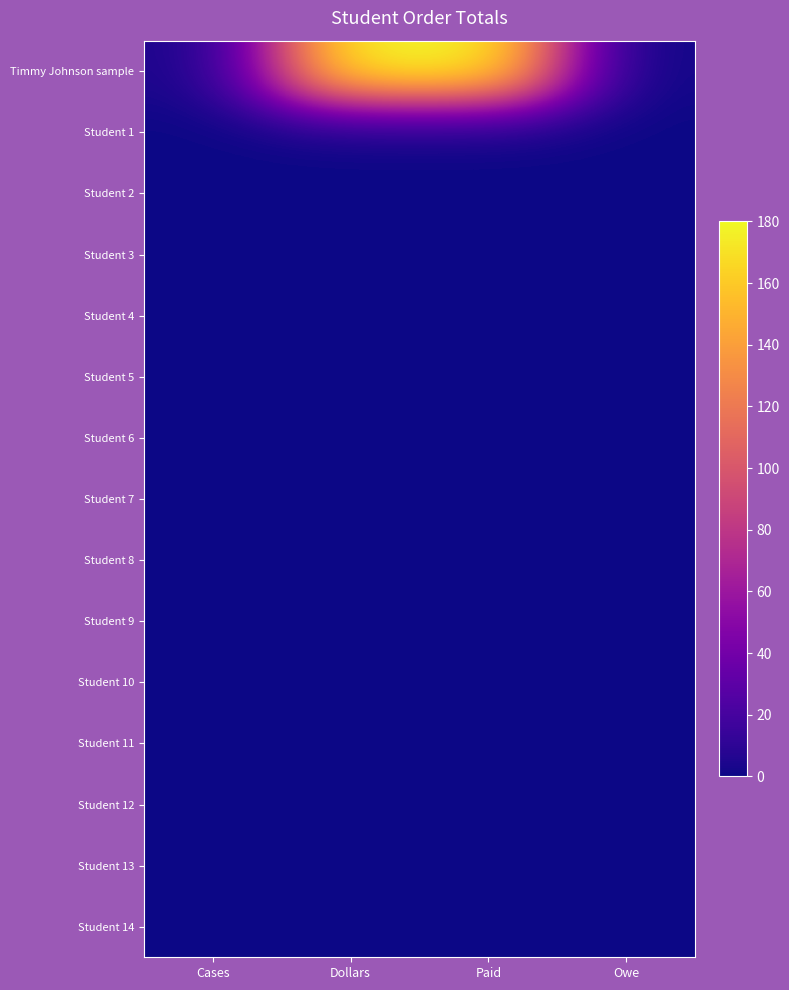

Reading left to right, extract all data points from this chart.

Timmy Johnson sample: Cases=3	Dollars=180	Paid=180	Owe=0
Student 1: Cases=0	Dollars=0	Paid=0	Owe=0
Student 2: Cases=0	Dollars=0	Paid=0	Owe=0
Student 3: Cases=0	Dollars=0	Paid=0	Owe=0
Student 4: Cases=0	Dollars=0	Paid=0	Owe=0
Student 5: Cases=0	Dollars=0	Paid=0	Owe=0
Student 6: Cases=0	Dollars=0	Paid=0	Owe=0
Student 7: Cases=0	Dollars=0	Paid=0	Owe=0
Student 8: Cases=0	Dollars=0	Paid=0	Owe=0
Student 9: Cases=0	Dollars=0	Paid=0	Owe=0
Student 10: Cases=0	Dollars=0	Paid=0	Owe=0
Student 11: Cases=0	Dollars=0	Paid=0	Owe=0
Student 12: Cases=0	Dollars=0	Paid=0	Owe=0
Student 13: Cases=0	Dollars=0	Paid=0	Owe=0
Student 14: Cases=0	Dollars=0	Paid=0	Owe=0